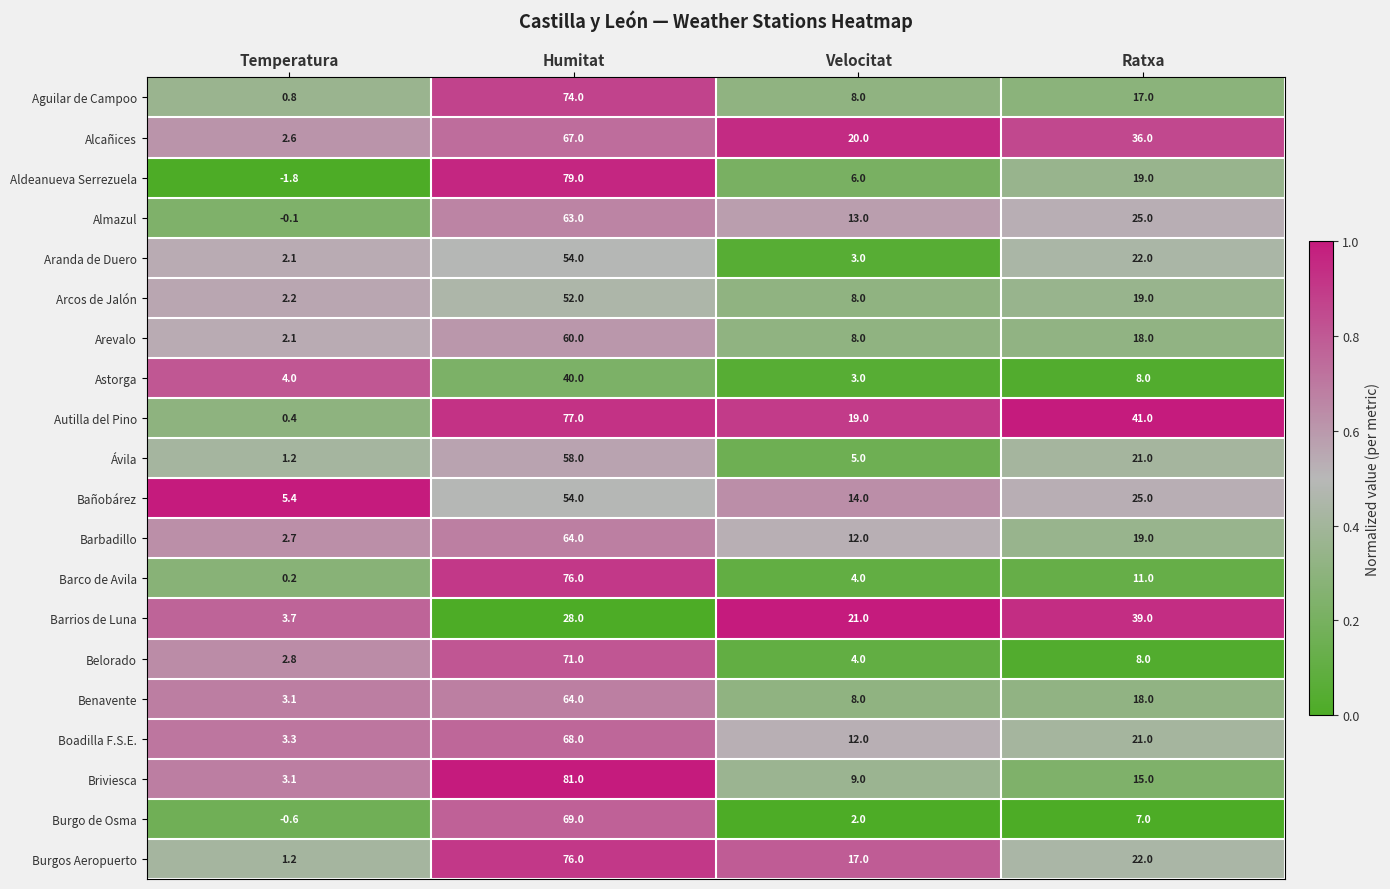

List the labels in order of Burgos Aeropuerto value, largest first.

Humitat, Ratxa, Velocitat, Temperatura